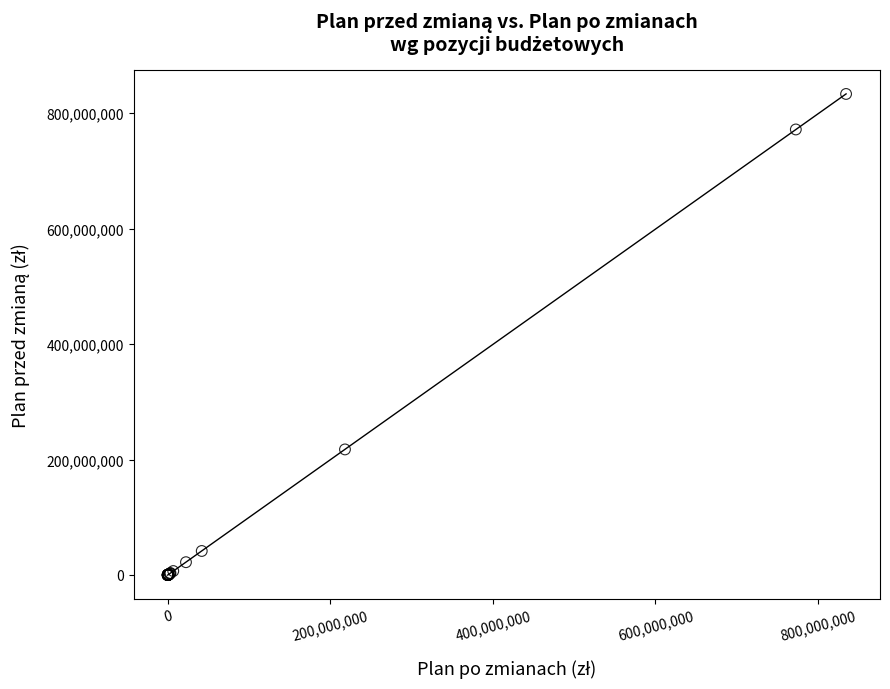

What Y value in the scatter plot is closest to 416614933?

217477935.0